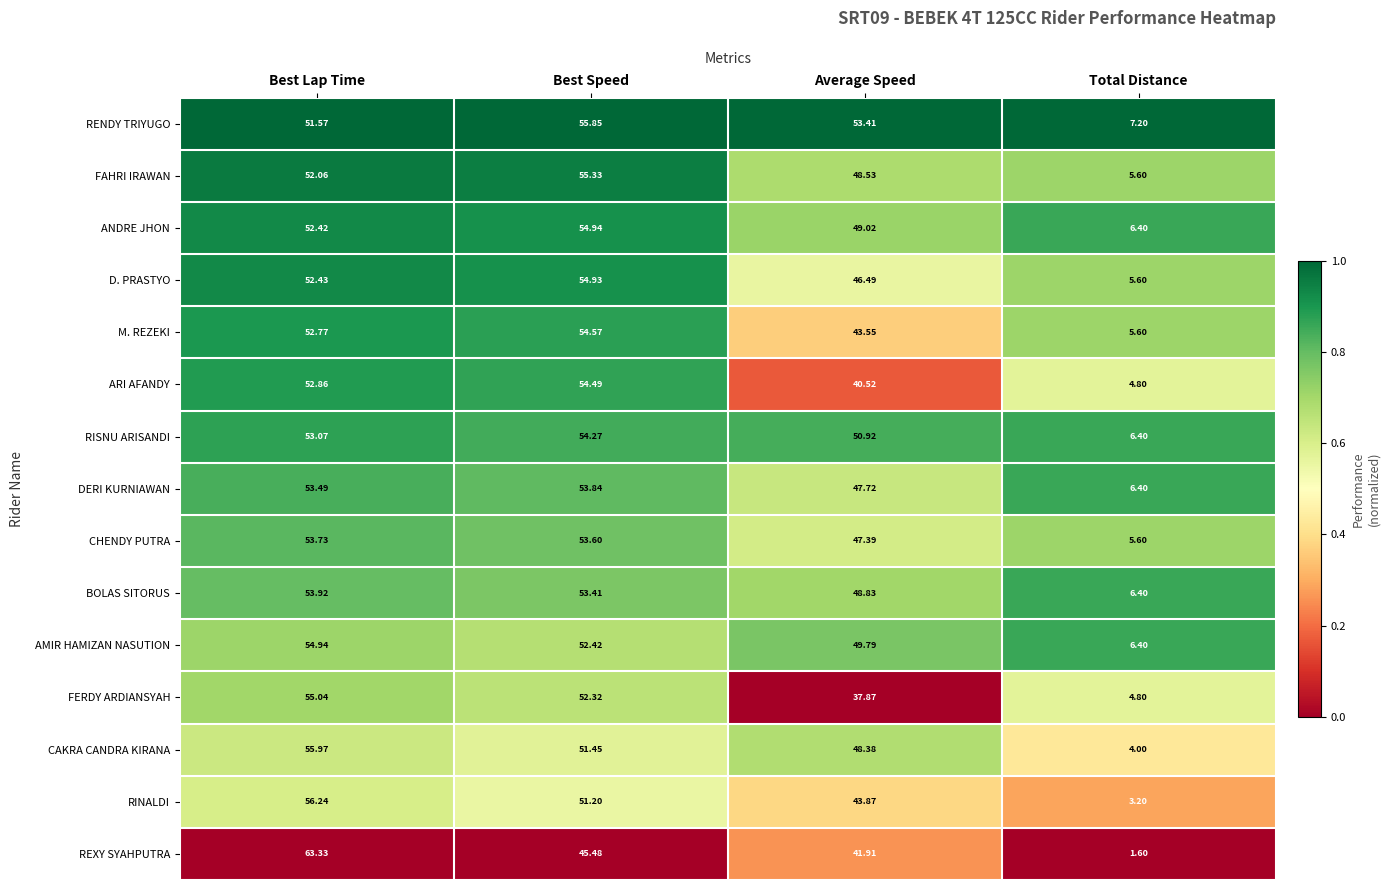

Which series has the largest total across all categories?

RENDY TRIYUGO